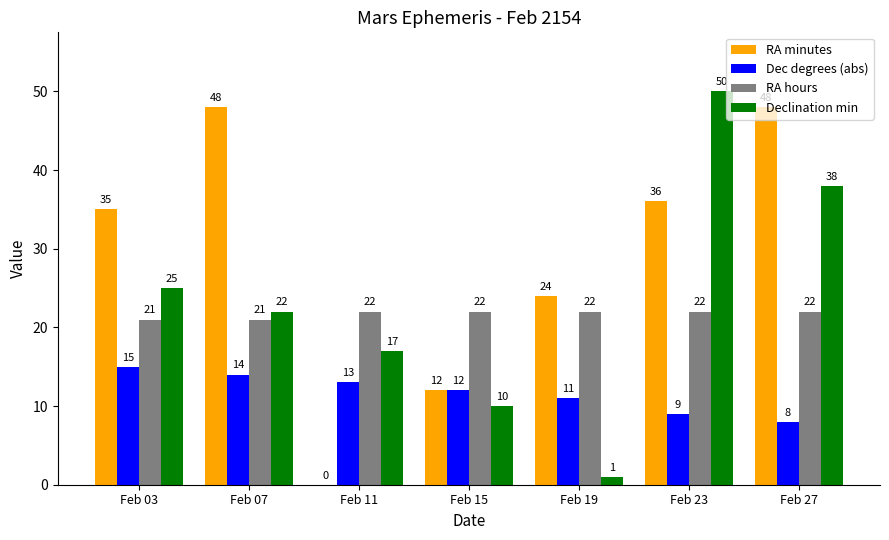

At which label does Dec degrees (abs) reach its peak?

Feb 03